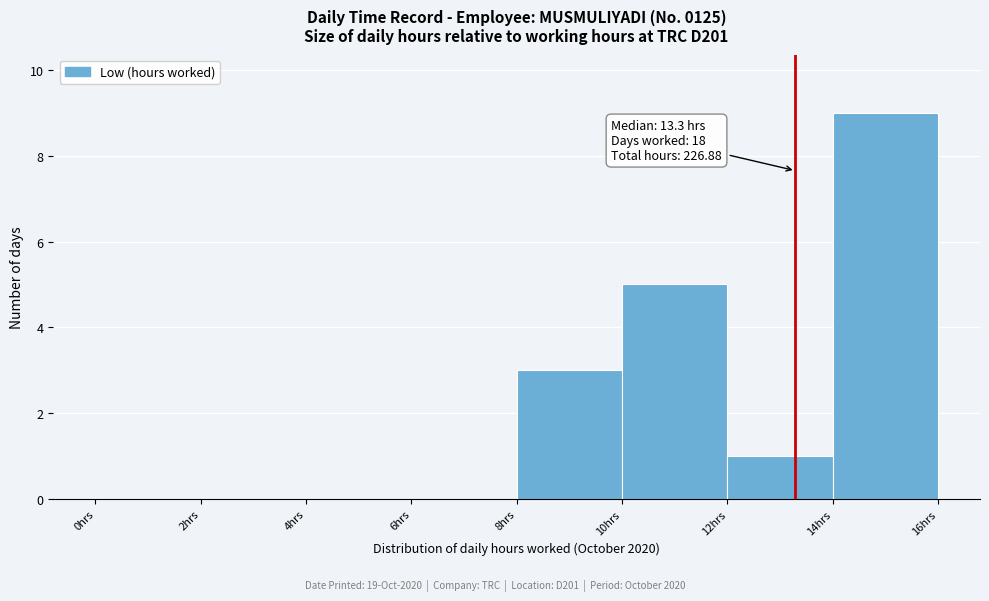

Over which range of the x-axis is the bar tallest?

14 to 16